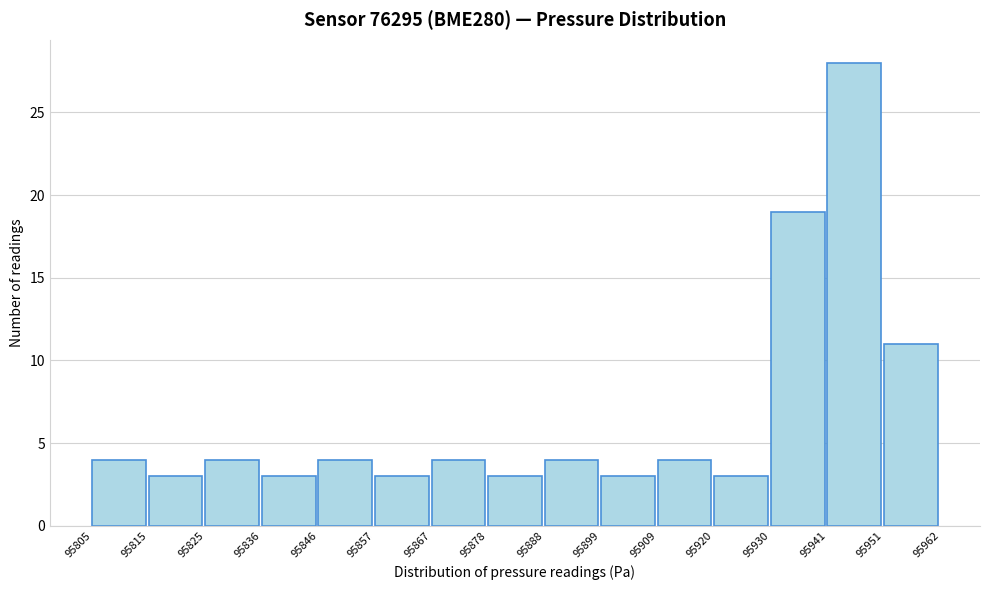

Reading left to right, list every bar in this chart as the range it spans on the x-axis followed by its height. The values are not printed on the chart, so give them approximately, as read against the axis.

95805 to 95815: 4
95815 to 95825: 3
95825 to 95836: 4
95836 to 95846: 3
95846 to 95857: 4
95857 to 95867: 3
95867 to 95878: 4
95878 to 95888: 3
95888 to 95899: 4
95899 to 95909: 3
95909 to 95920: 4
95920 to 95930: 3
95930 to 95941: 19
95941 to 95951: 28
95951 to 95962: 11